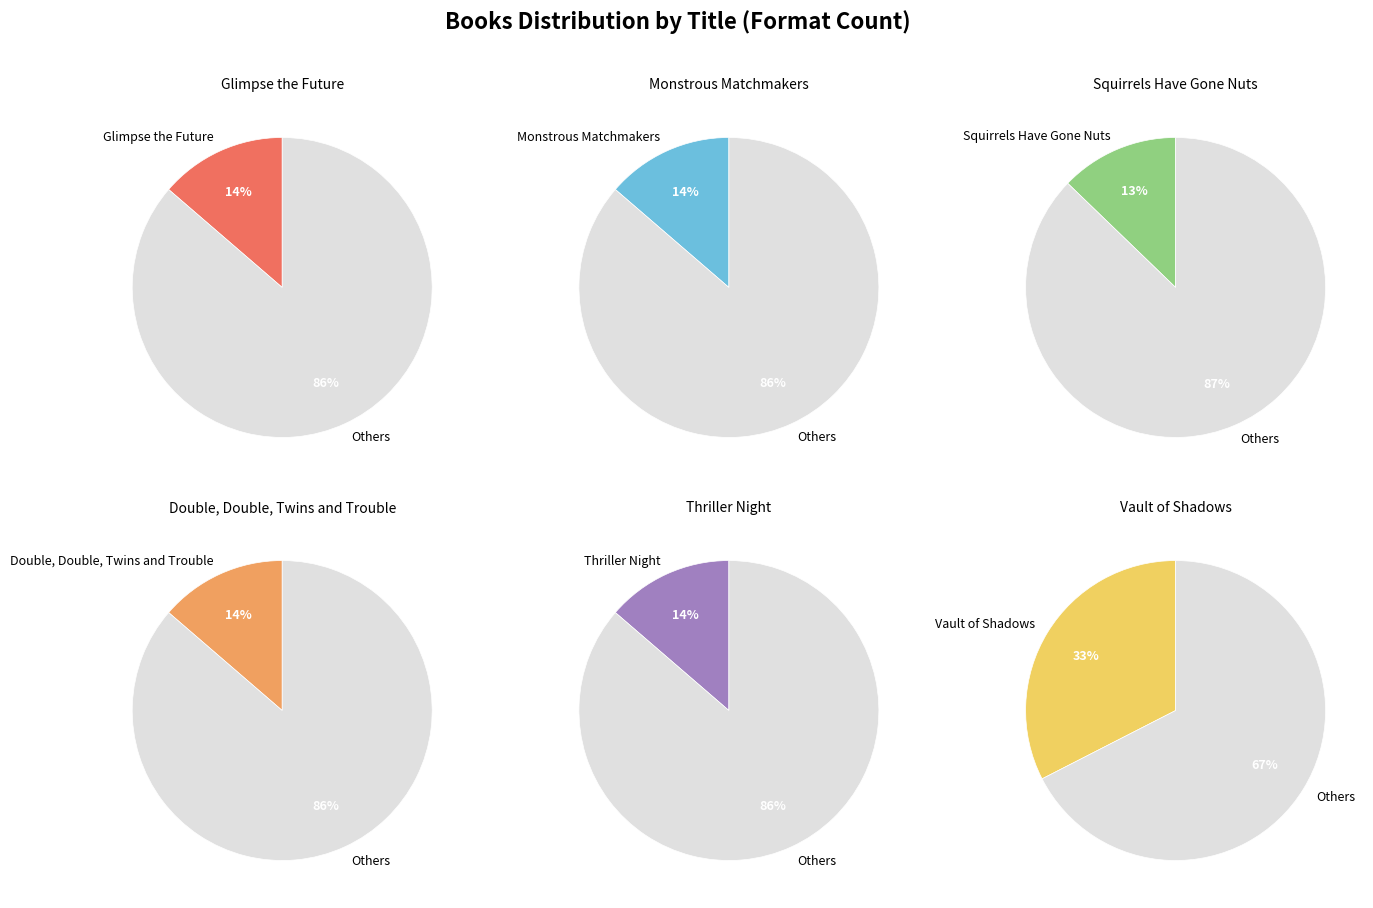

Rank the categories by value from highest to lowest.

Vault of Shadows, Glimpse the Future, Monstrous Matchmakers, Thriller Night, Double, Double, Twins and Trouble, Squirrels Have Gone Nuts